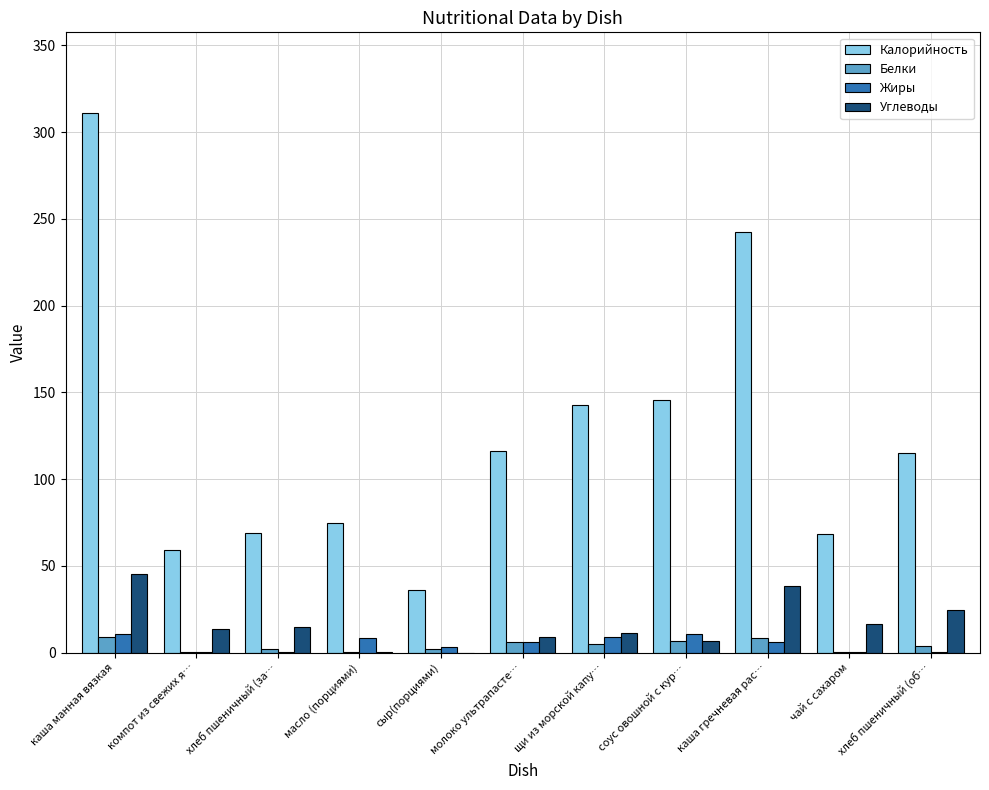

Is it true that Углеводы equals 11.0 at щи из морской капу…?

True